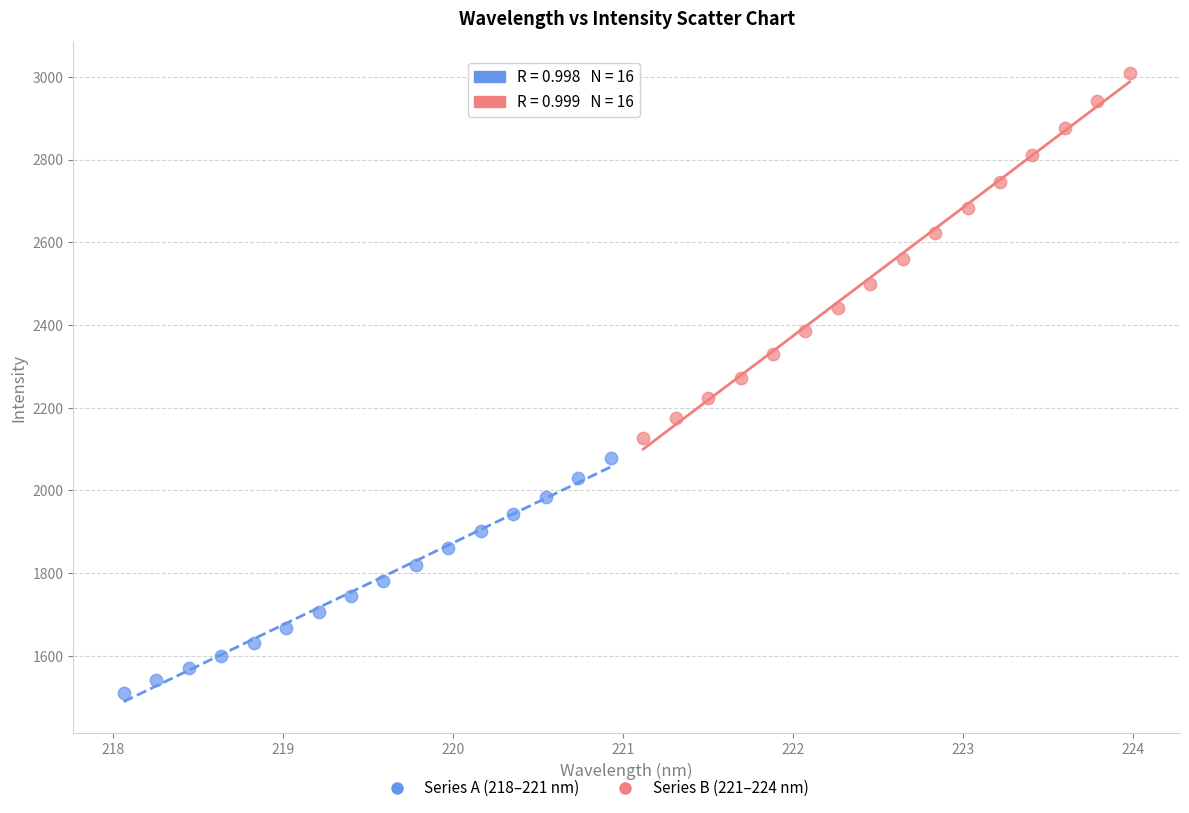

Which series reaches the minimum Y coordinate?

Series A (218–221 nm)